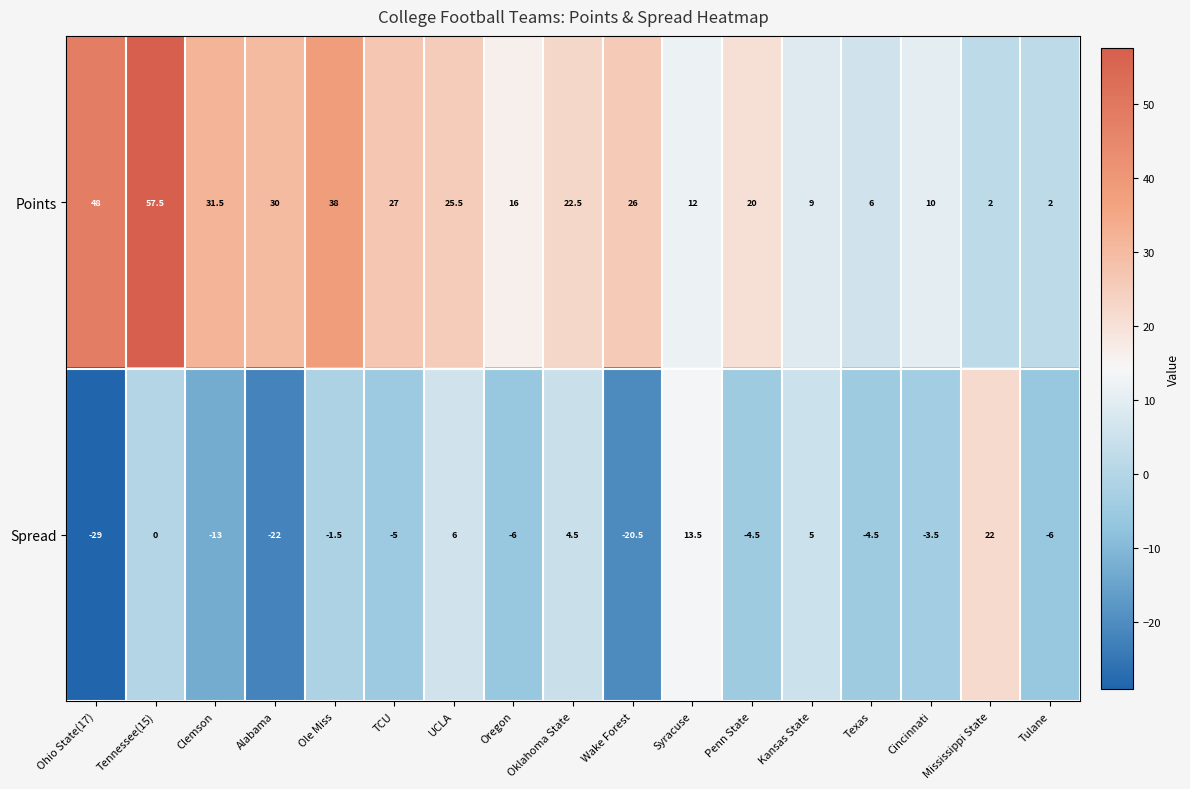

True or false: Points has a value of 22.8 at Oregon.

False